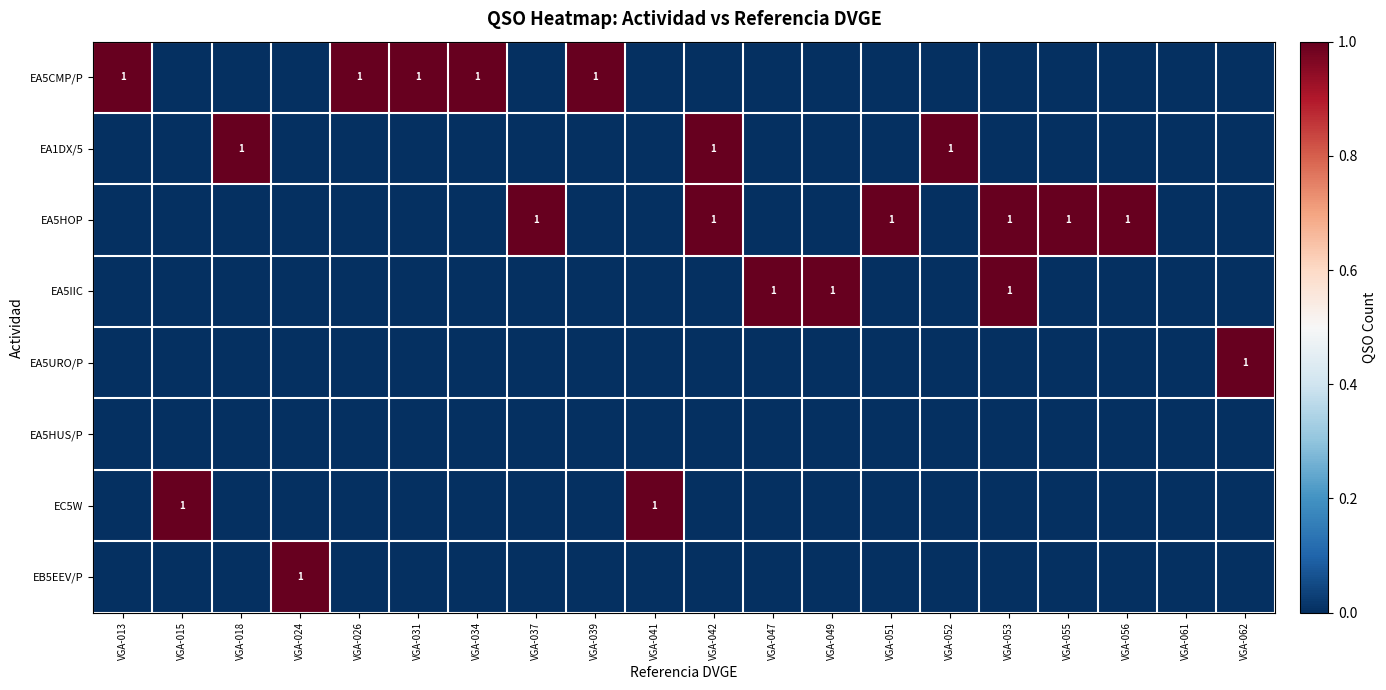

What is the sum of all EA5URO/P values?

1